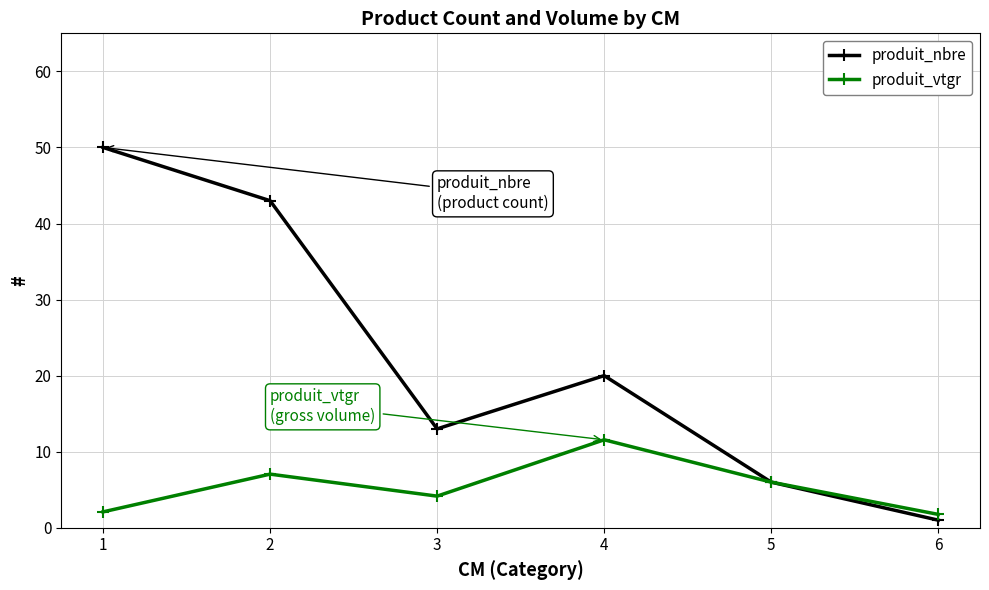

Where is the first local minimum for produit_nbre?

3